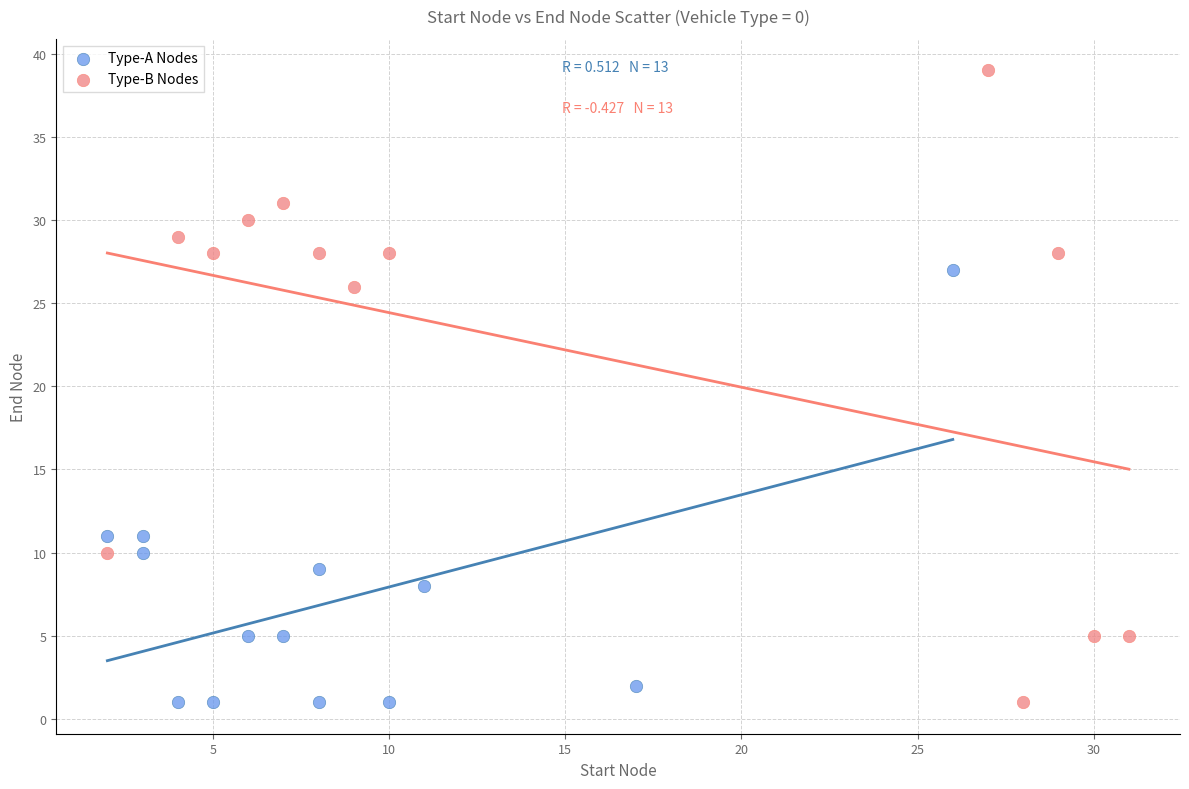

Which series reaches the maximum Y coordinate?

Type-B Nodes